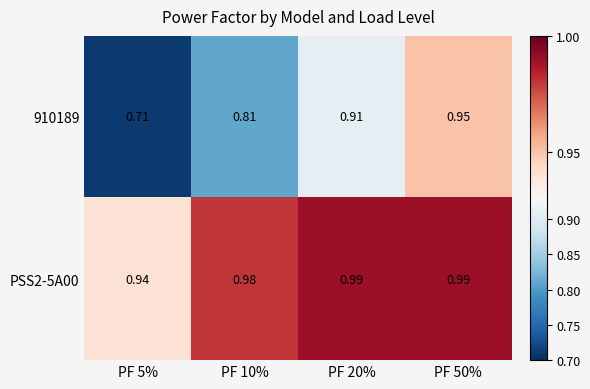

Which series has the largest total across all categories?

PSS2-5A00